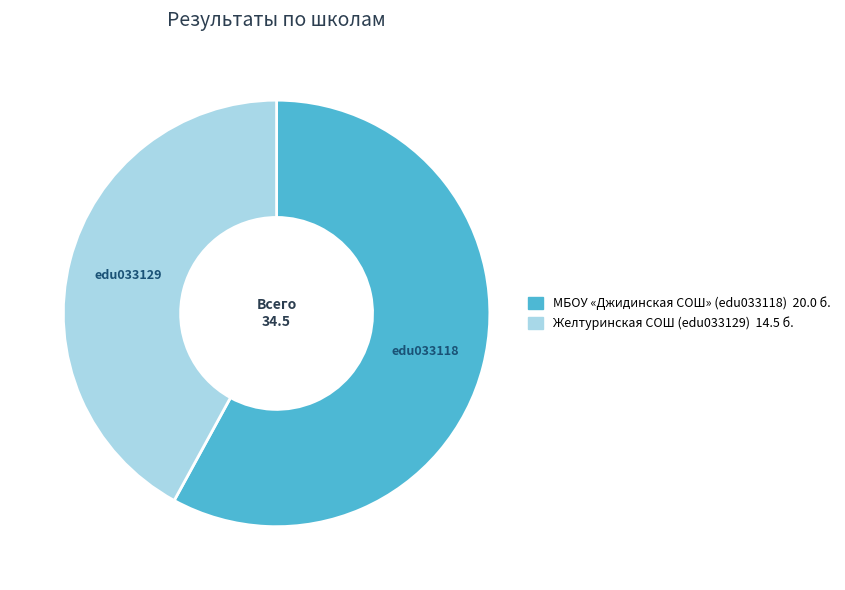

Is there any slice that represents more than half of the pie?

Yes